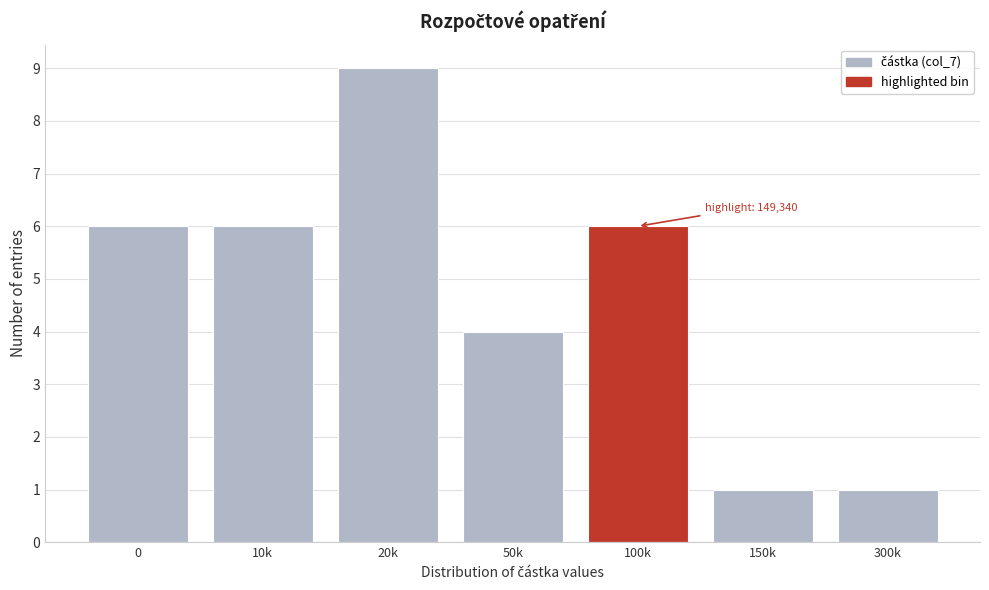

Reading left to right, extract all data points from this chart.

0=6	10k=6	20k=9	50k=4	100k=6	150k=1	300k=1